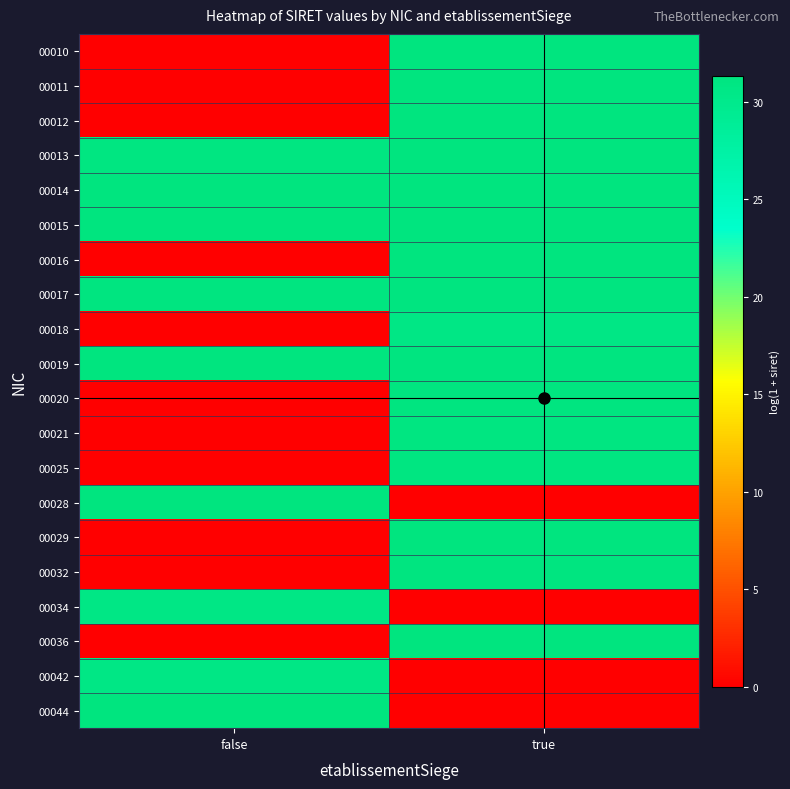

How many distinct data groups are displayed?

20